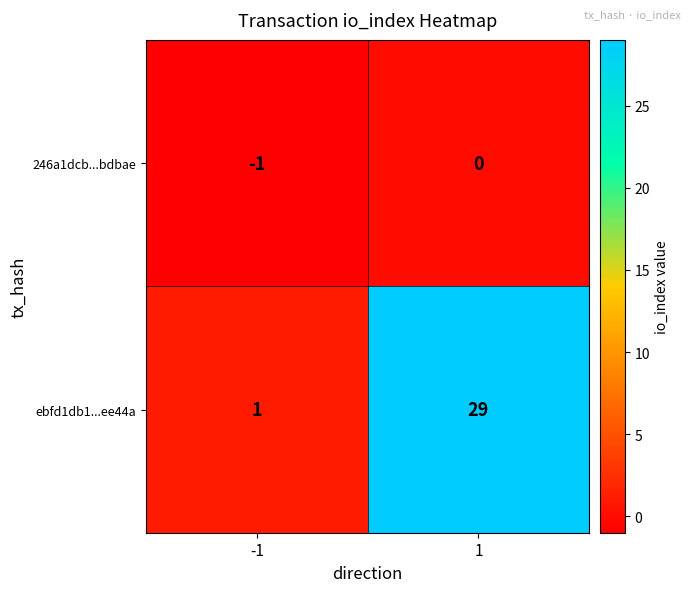

Is it true that ebfd1db1...ee44a equals 29 at 1?

True